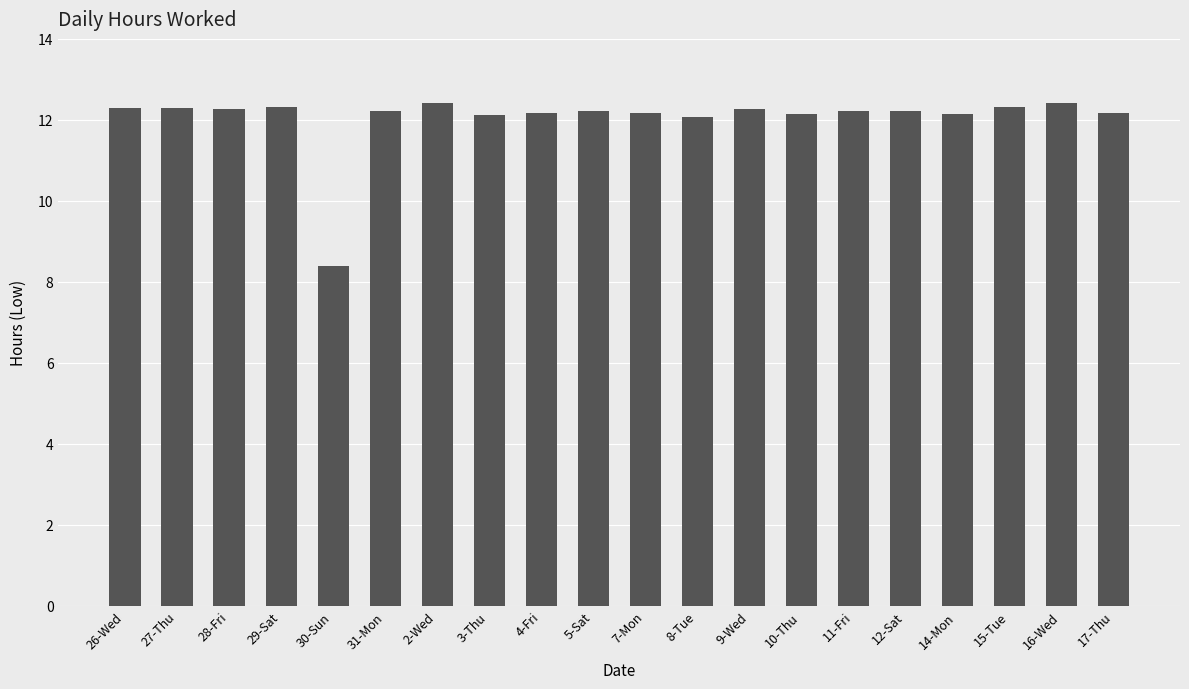

True or false: the data shows 21.0 at 3-Thu.

False